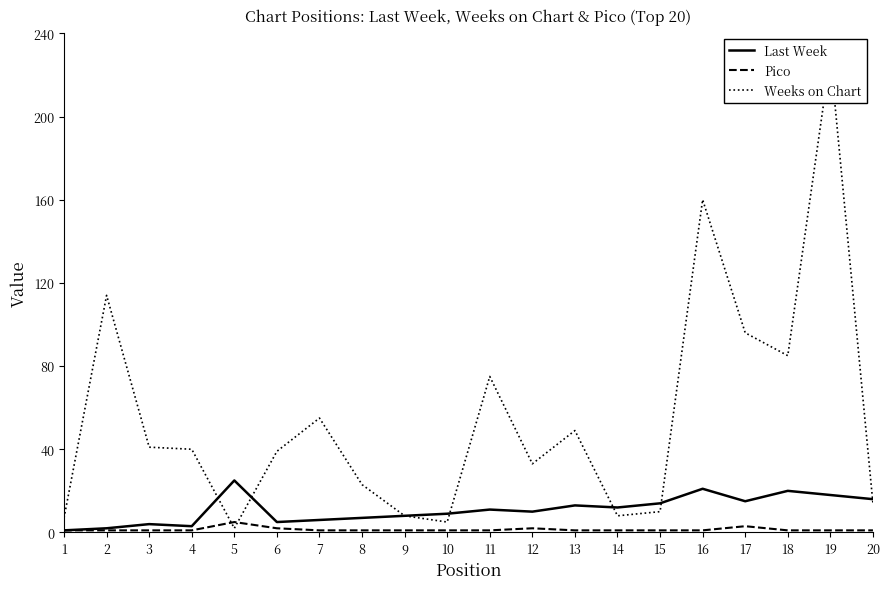

Read the Pico value at 19.

1